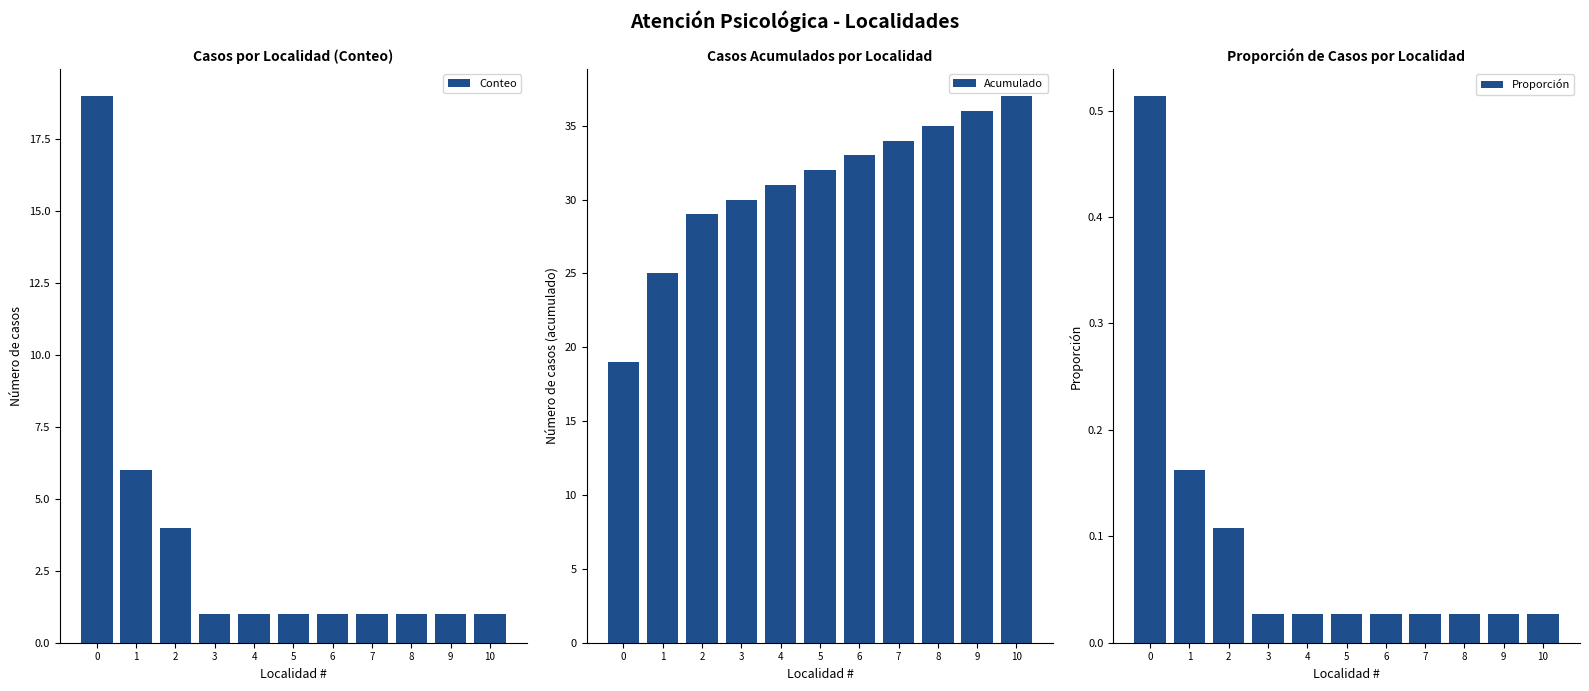

How many bars are there in total?

33